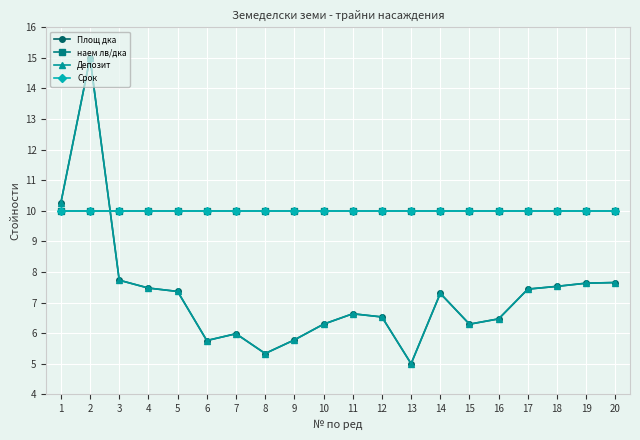

True or false: наем лв/дка and Депозит intersect in this chart.

True